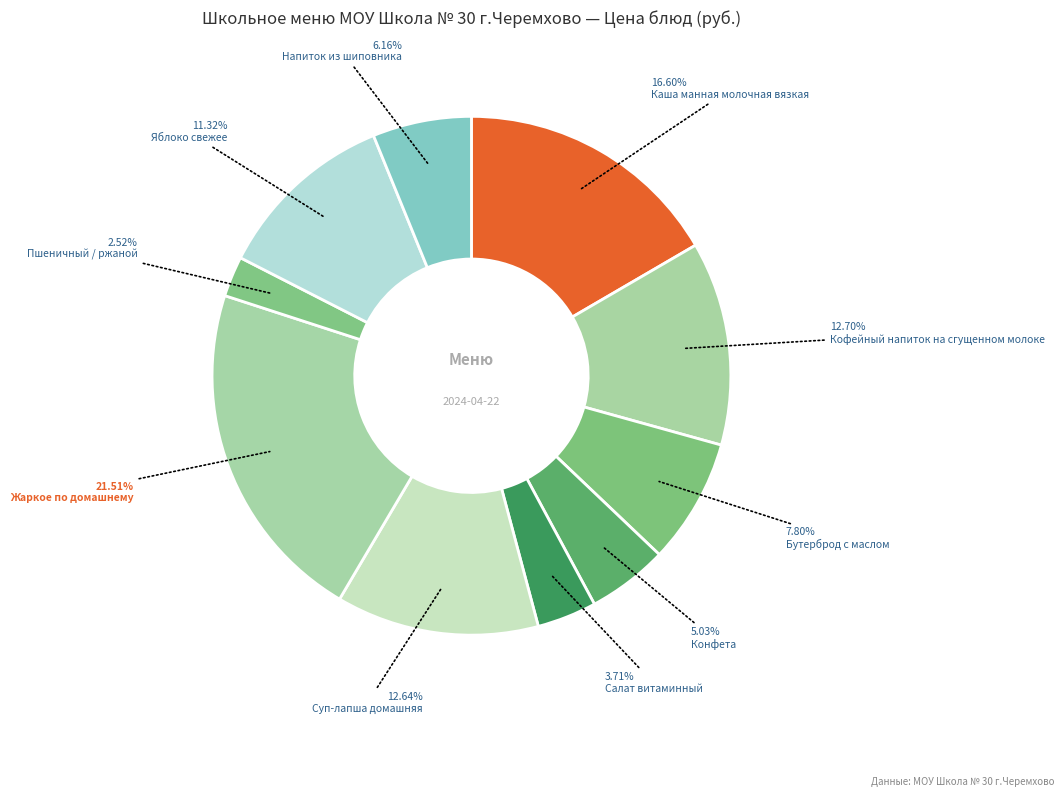

Is there a majority slice in this chart?

No